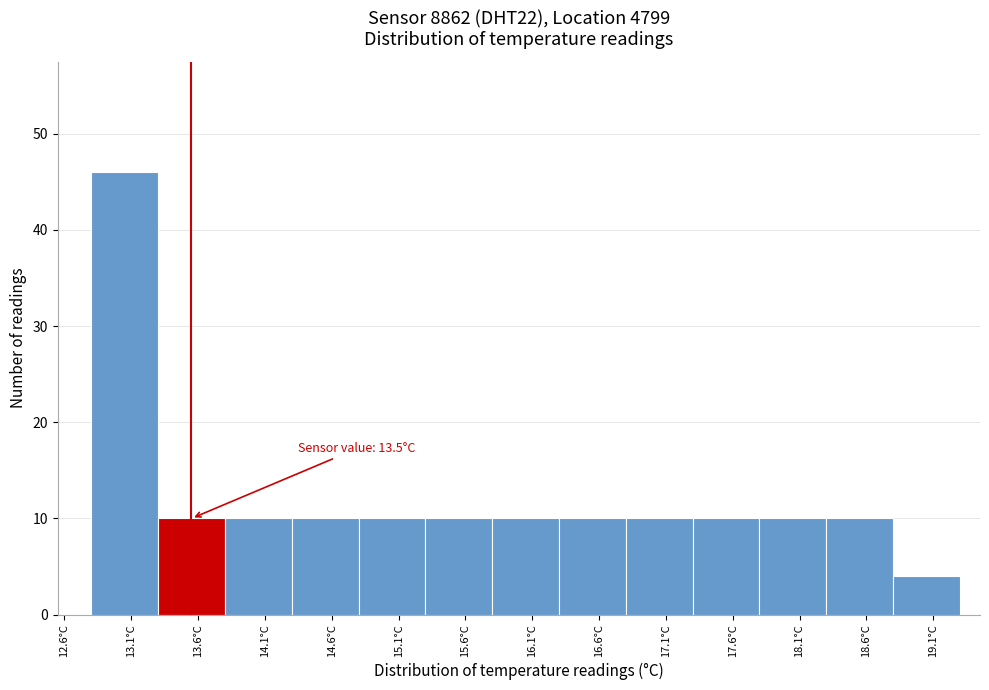

Over which range of the x-axis is the bar tallest?

12.75 to 13.25